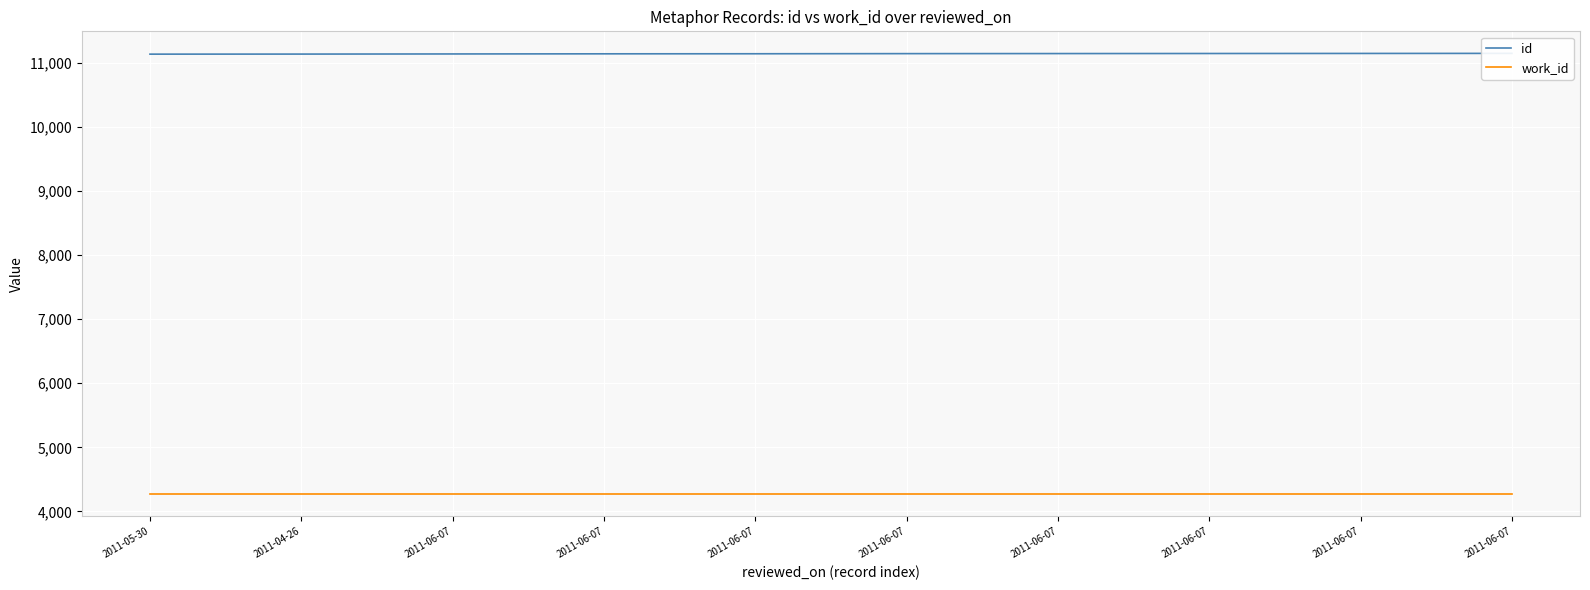

True or false: id and work_id intersect in this chart.

False